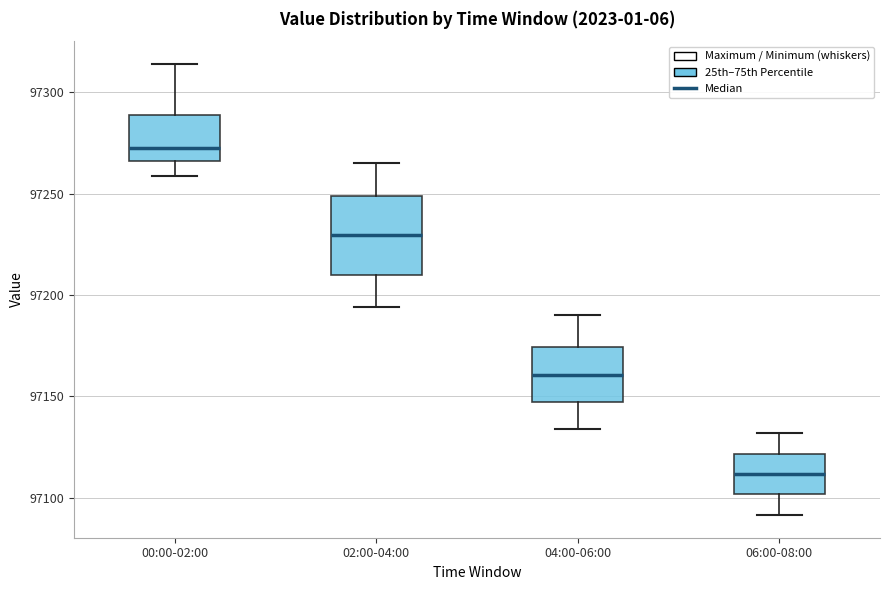

Reading left to right, transcribe this box plot: for each box, give where its median line is, the range the box spans, and where its two whiskers end, as read against the y-axis. The values are not printed on the chart, so give them approximately, as read against the axis.

00:00-02:00: median 97270, box 97265 to 97290, whiskers 97260 to 97315
02:00-04:00: median 97230, box 97210 to 97250, whiskers 97195 to 97265
04:00-06:00: median 97160, box 97150 to 97175, whiskers 97135 to 97190
06:00-08:00: median 97110, box 97100 to 97120, whiskers 97090 to 97130